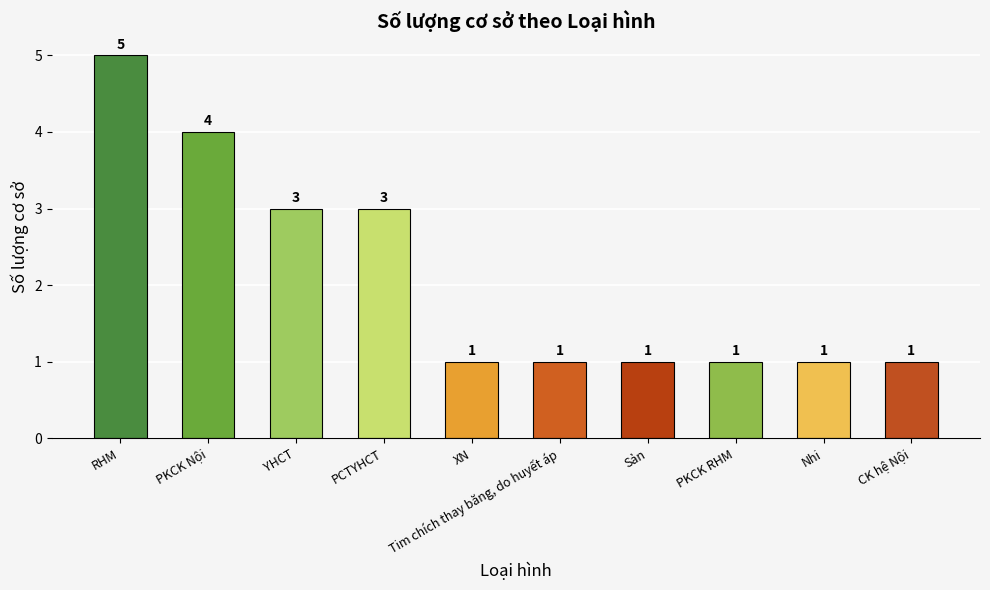

Is it true that the value at RHM is 3?

False